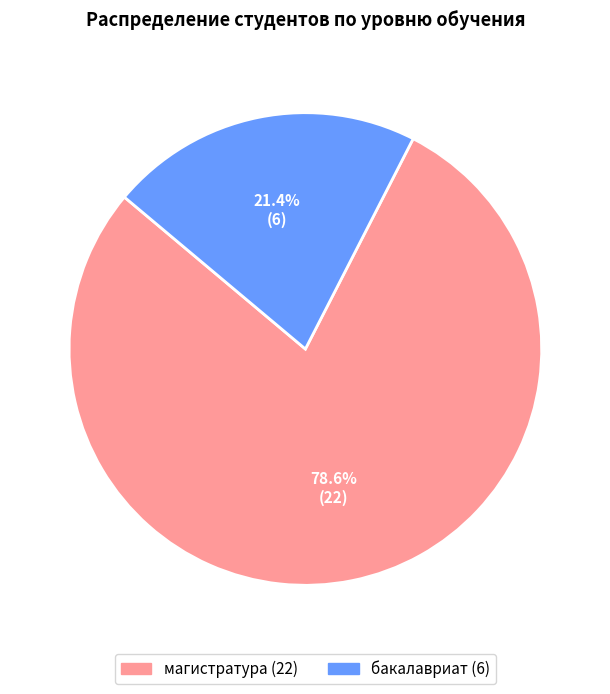

Between бакалавриат and магистратура, which is larger?

магистратура